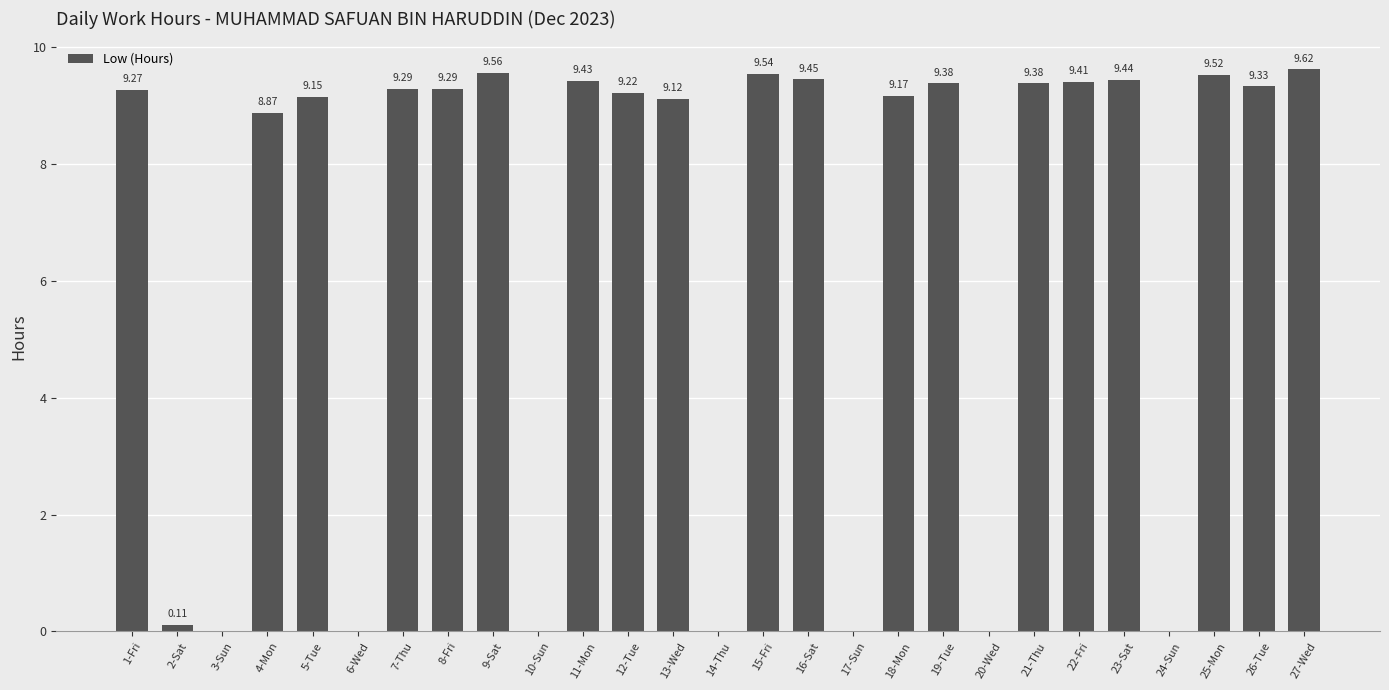

How many positive values are there?

20